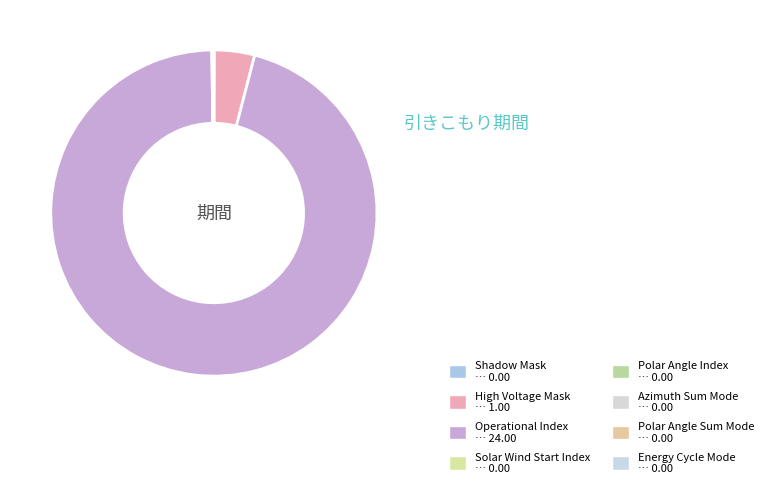

What is the majority slice?

Operational Index